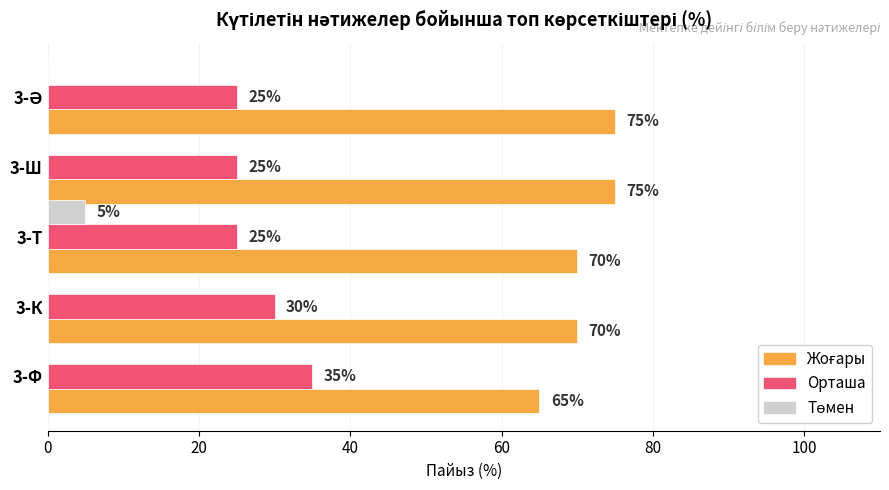

The Орташа series shows 41 at 3-К. True or false?

False